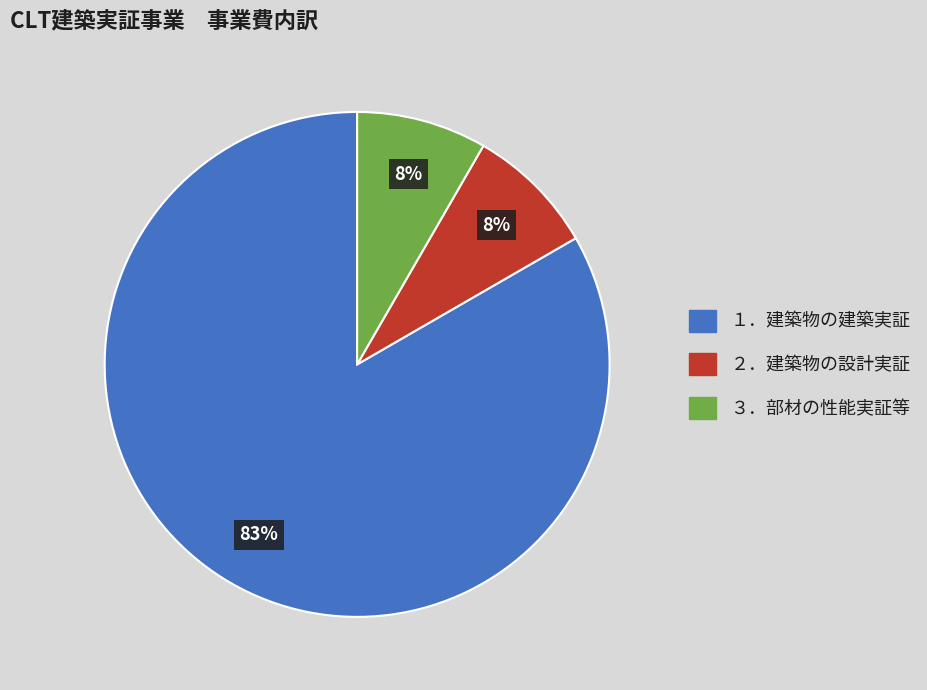

Which has a higher value, １．建築物の建築実証 or ３．部材の性能実証等?

１．建築物の建築実証